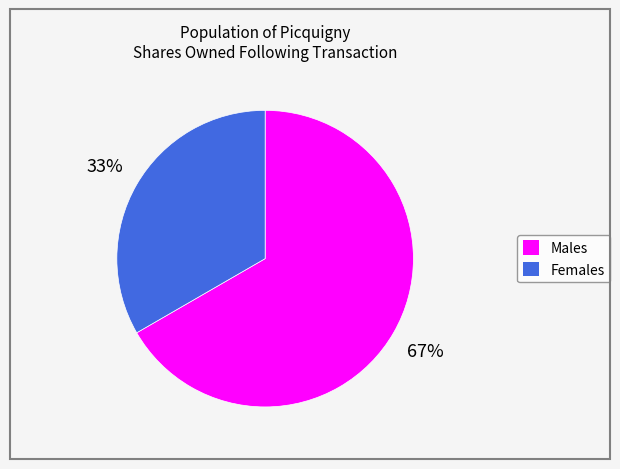

Is there any slice that represents more than half of the pie?

Yes